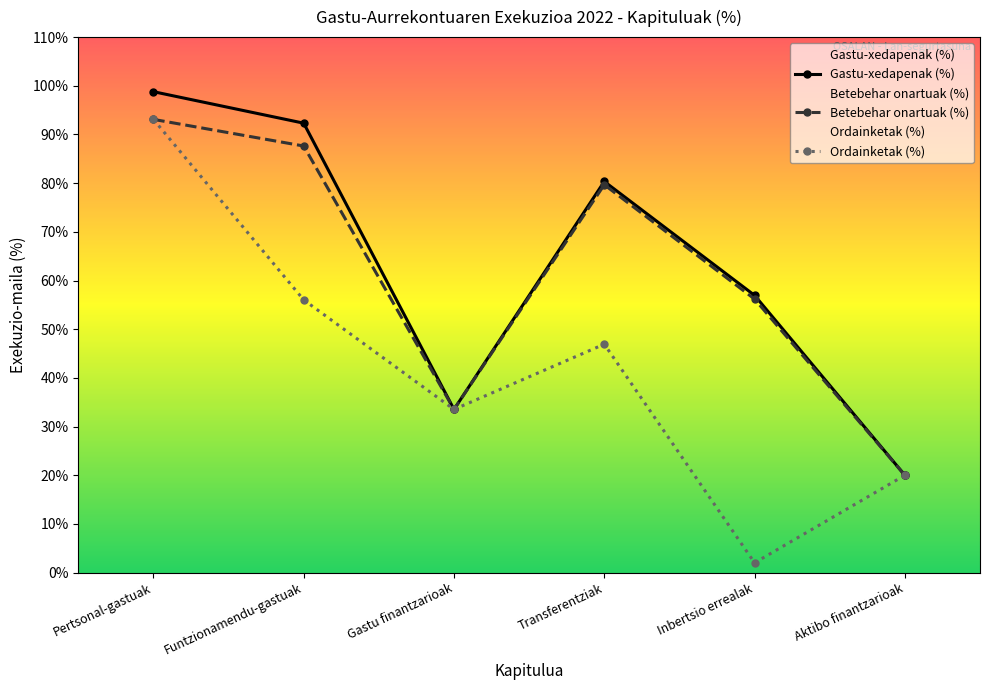

How many values in the Betebehar onartuak (%) series are below 79?

3